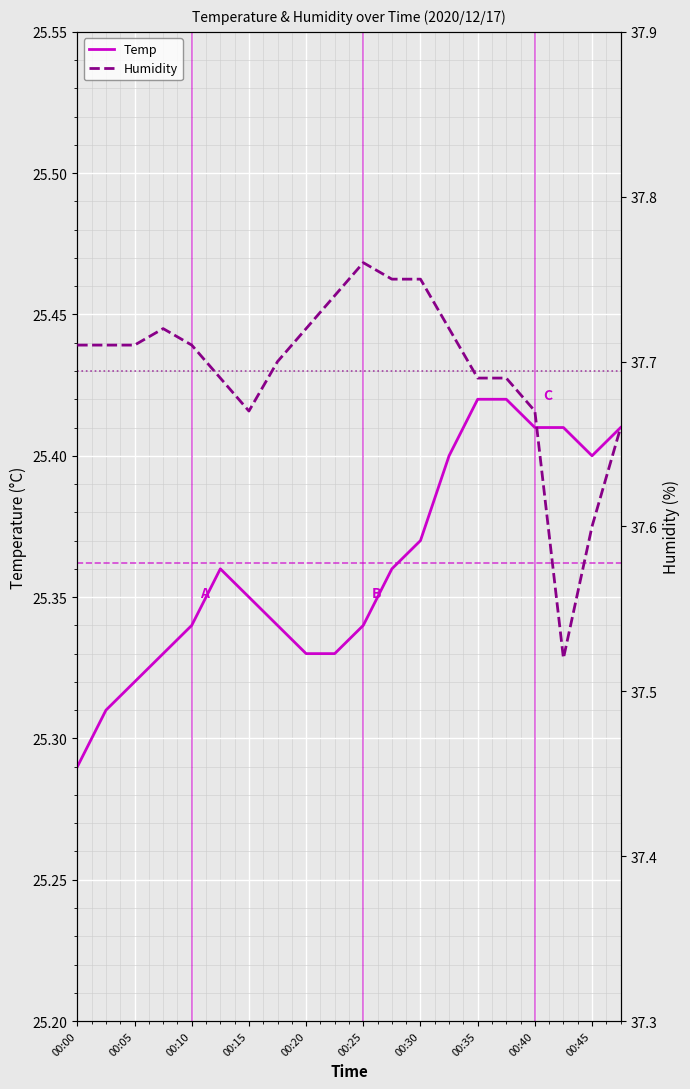

What is the average value of the Temp series?

25.4